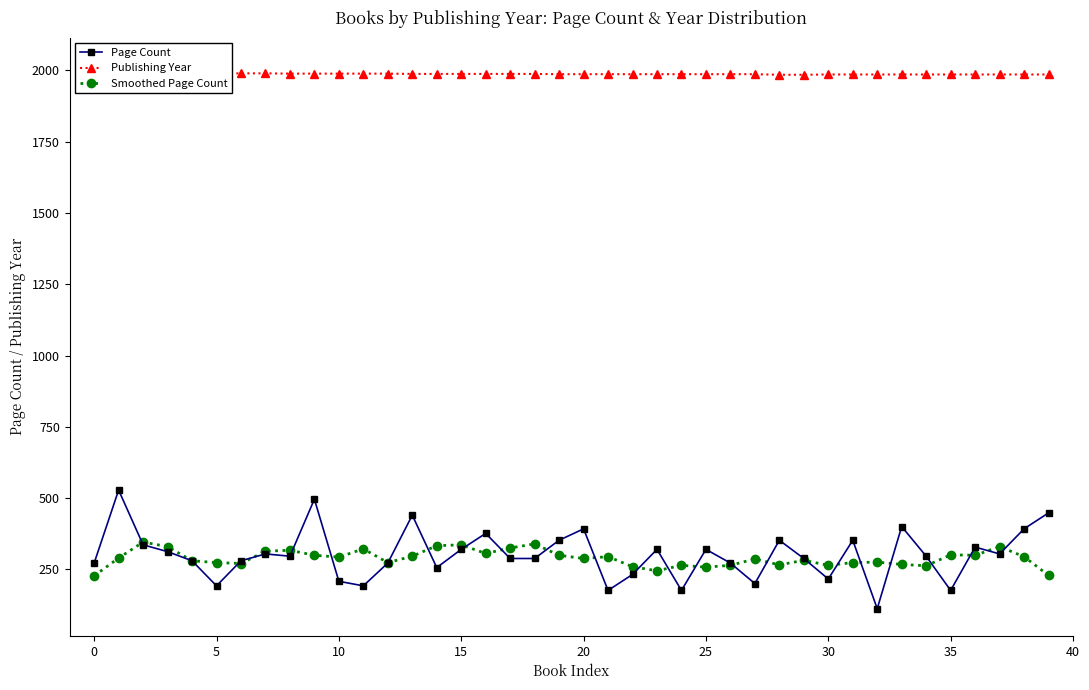

What is the minimum value for Smoothed Page Count?

227.2